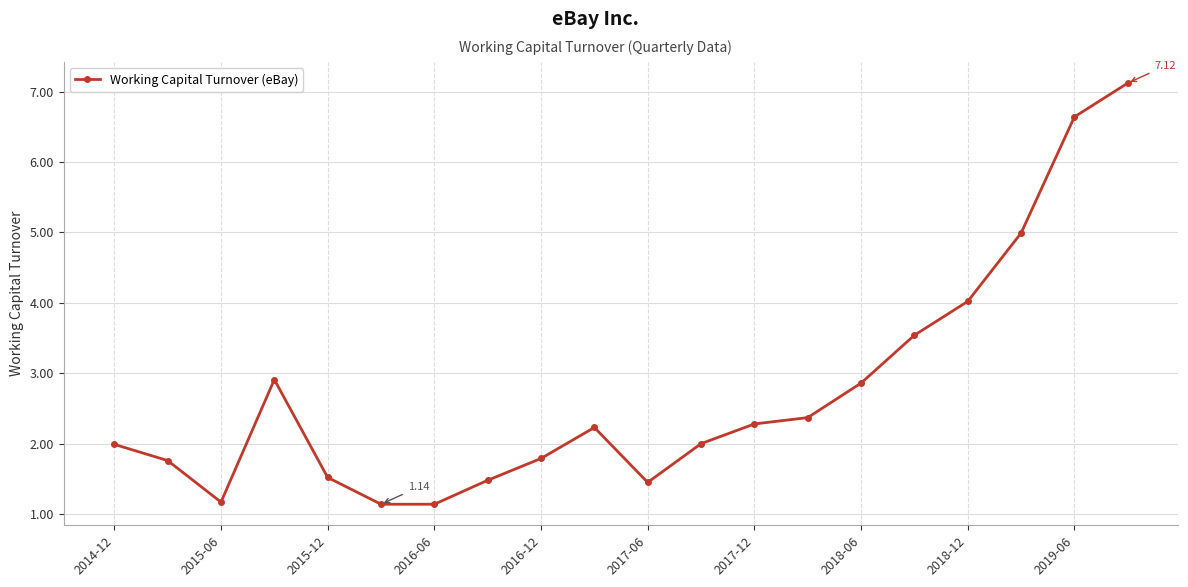

True or false: the data has more than 1 interior local peaks.

True